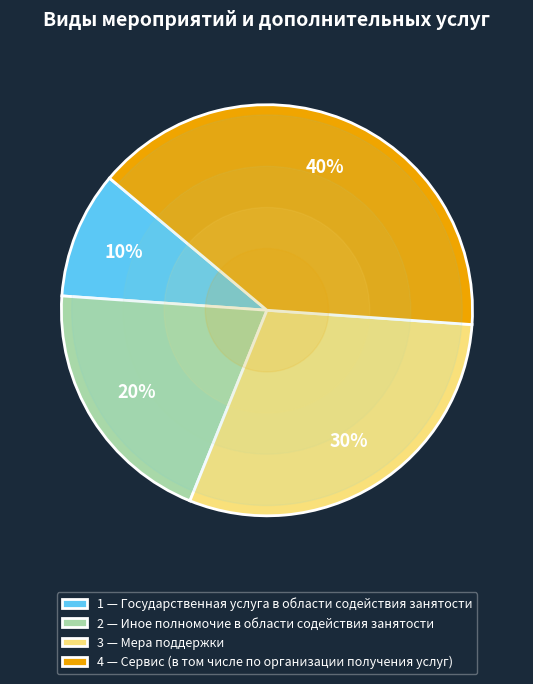

Is there a majority slice in this chart?

No